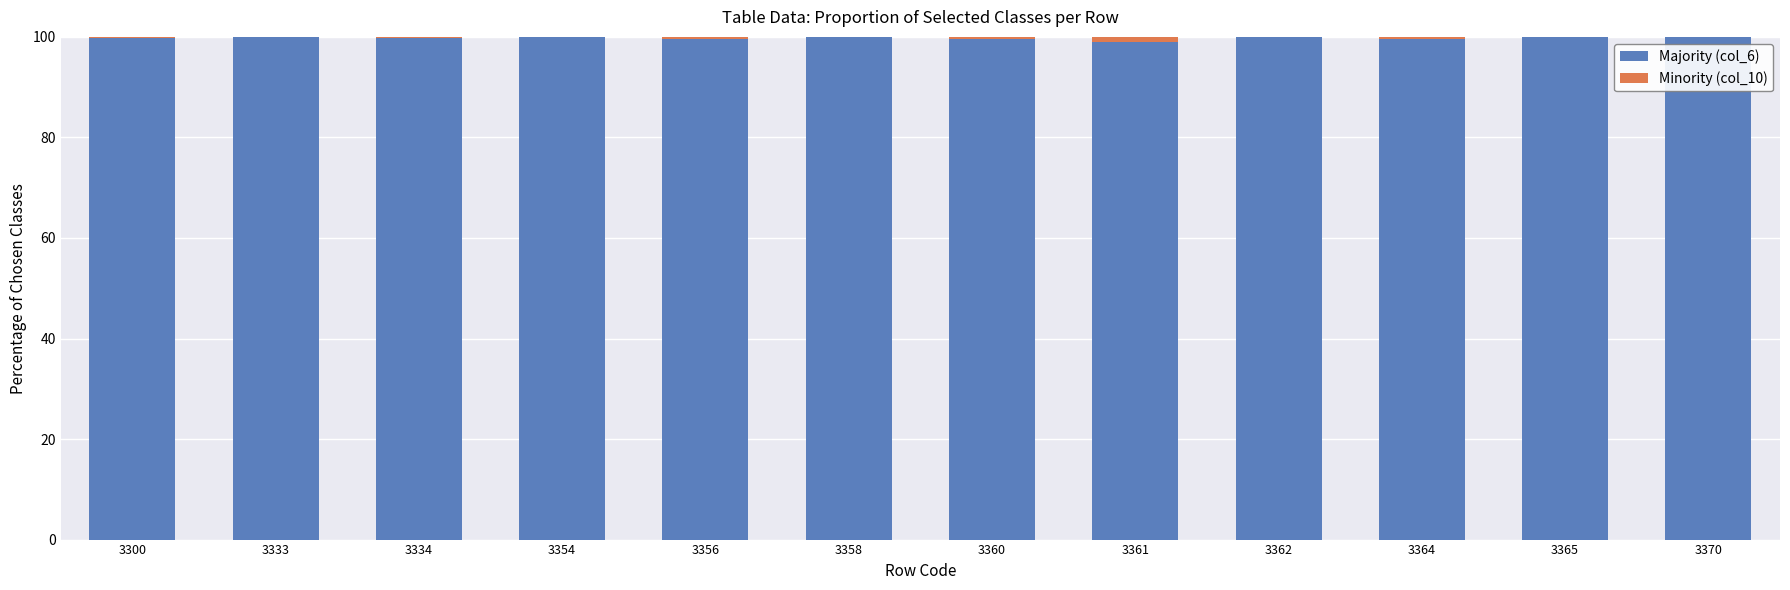

Is it true that Majority (col_6) equals 32.9 at 3365?

False